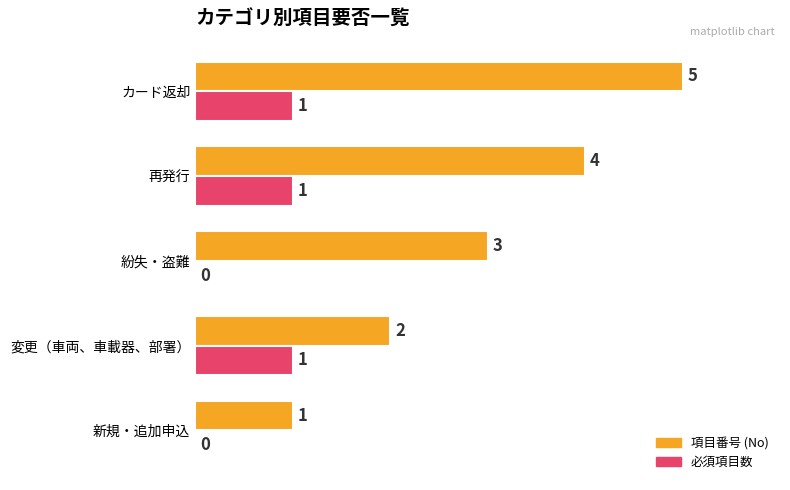

What is the total value across all series at 変更（車両、車載器、部署）?

3